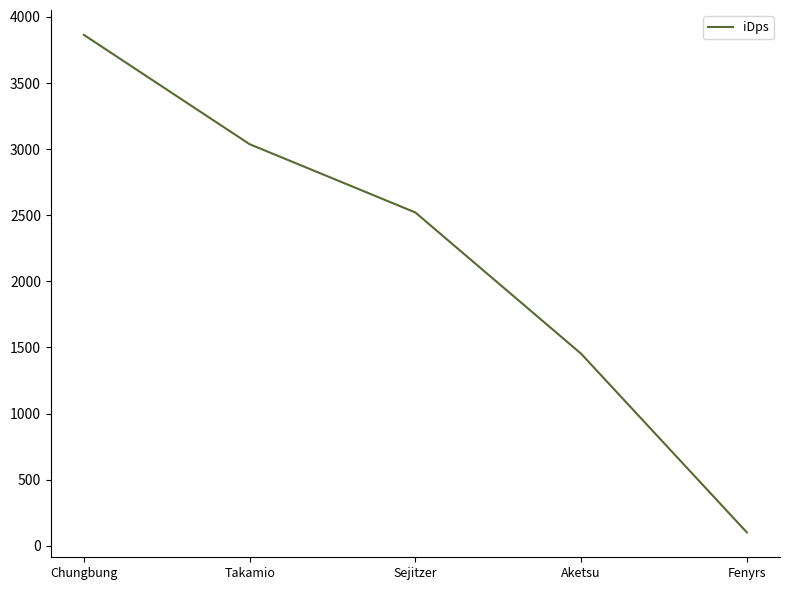

What value does the data have at Fenyrs?

100.7